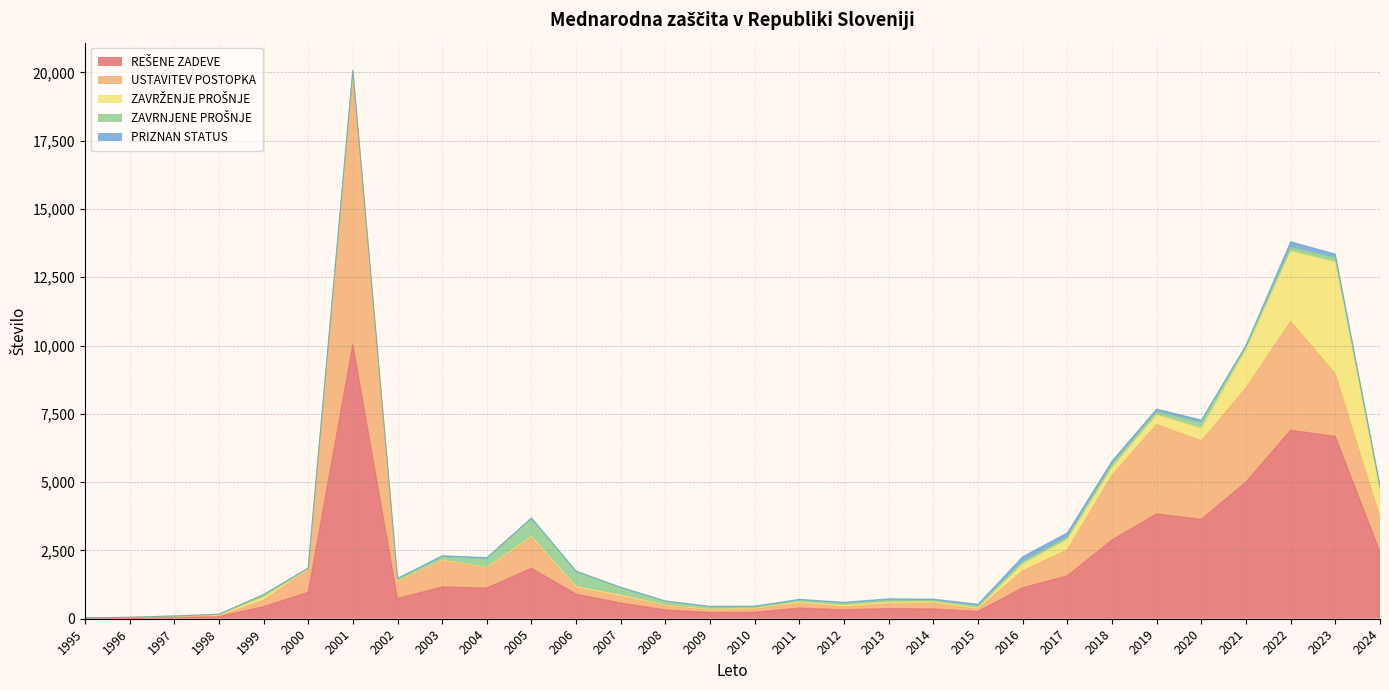

At which category is the sum across all series the highest?

2001